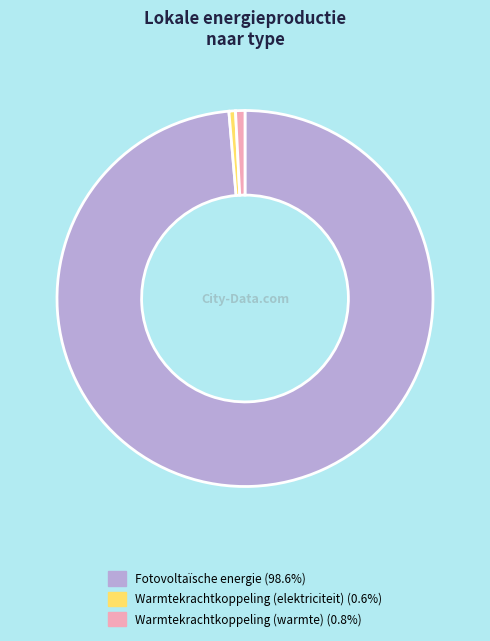

Is there any slice that represents more than half of the pie?

Yes